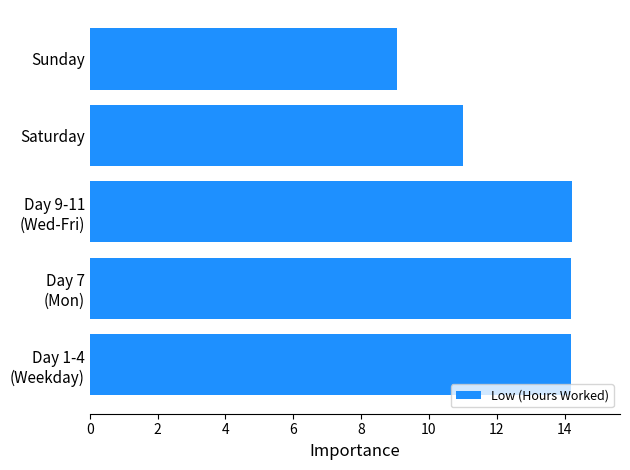

The value at Saturday is 14.3. True or false?

False